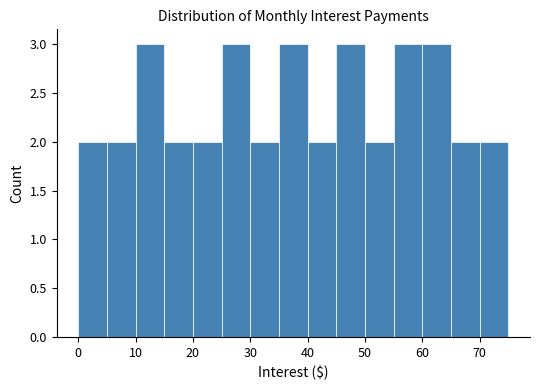

What is the height of the bar covering 65 to 70 on the x-axis? The values are not printed on the chart, so give them approximately, as read against the axis.

2